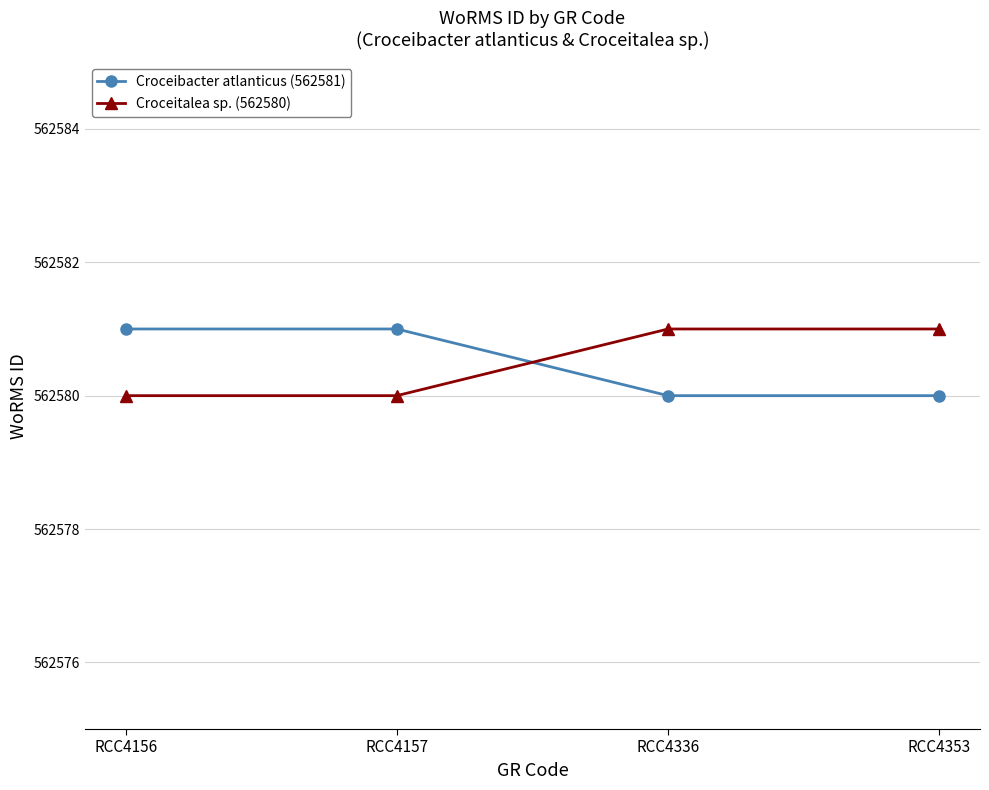

Which series ends up on top after the final intersection of Croceitalea sp. (562580) and Croceibacter atlanticus (562581)?

Croceitalea sp. (562580)